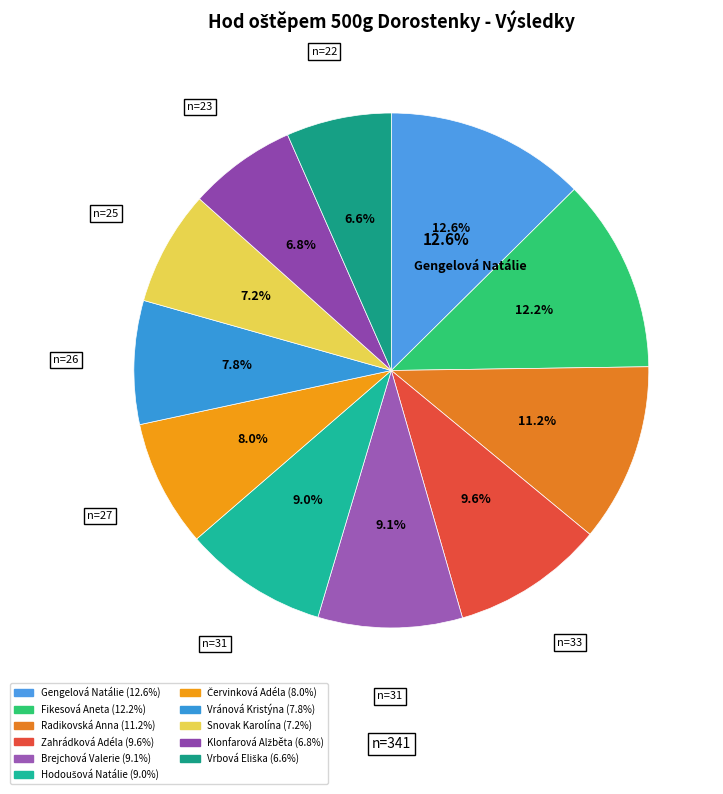

Count the number of slices in the pie.

11